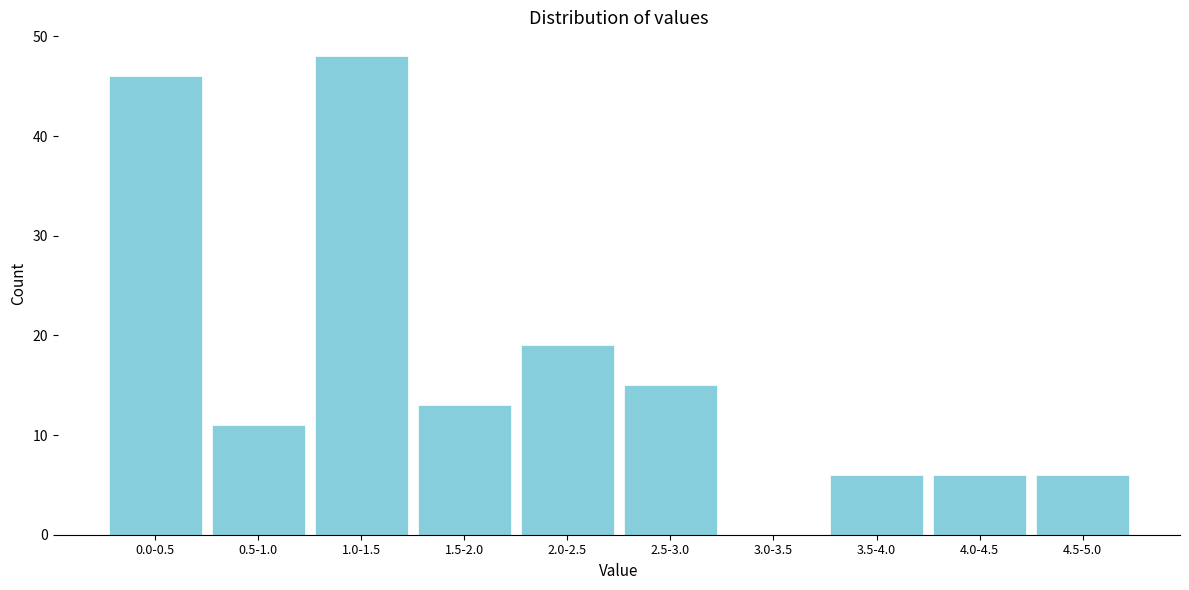

Reading left to right, extract all data points from this chart.

0.0-0.5=46	0.5-1.0=11	1.0-1.5=48	1.5-2.0=13	2.0-2.5=19	2.5-3.0=15	3.0-3.5=0	3.5-4.0=6	4.0-4.5=6	4.5-5.0=6